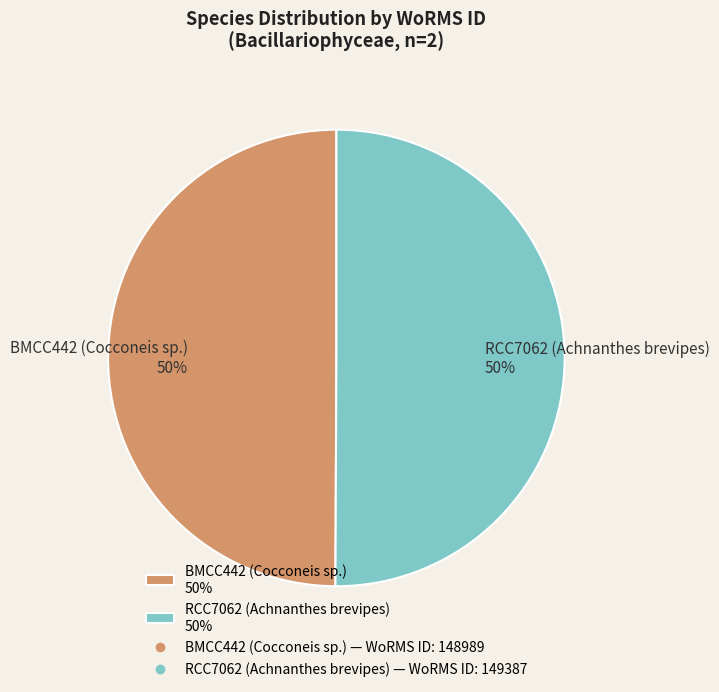

True or false: BMCC442 (Cocconeis sp.) accounts for 56% of the total.

False